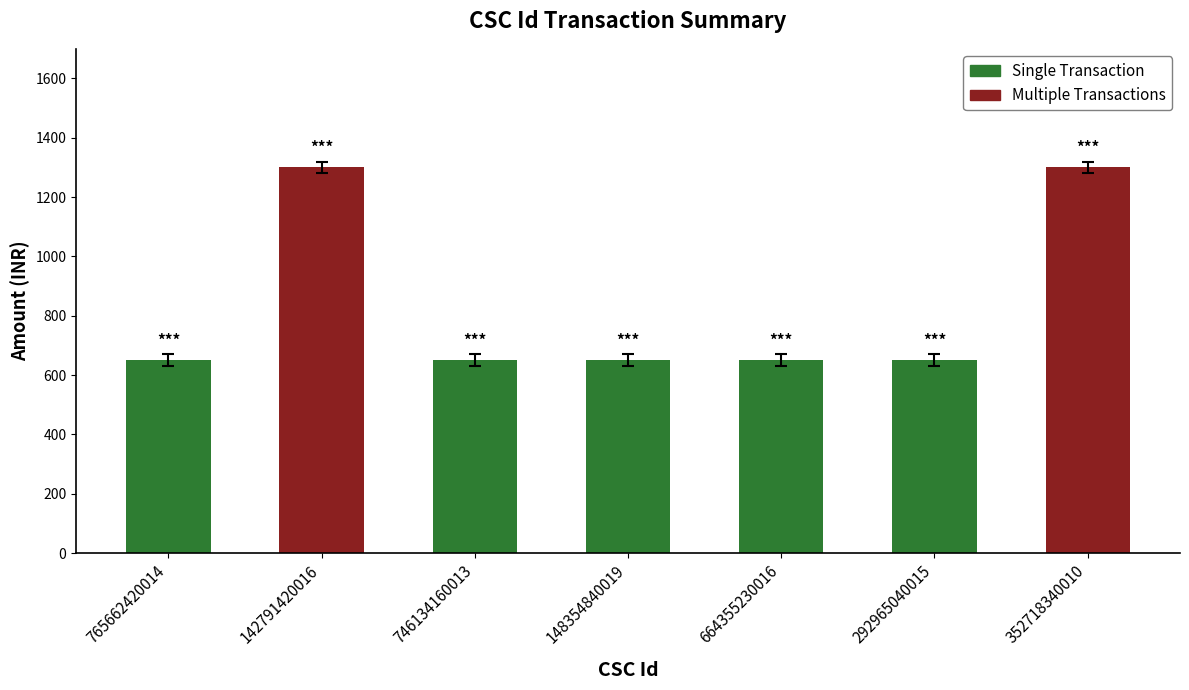

Which has a higher value, 148354840019 or 746134160013?

148354840019